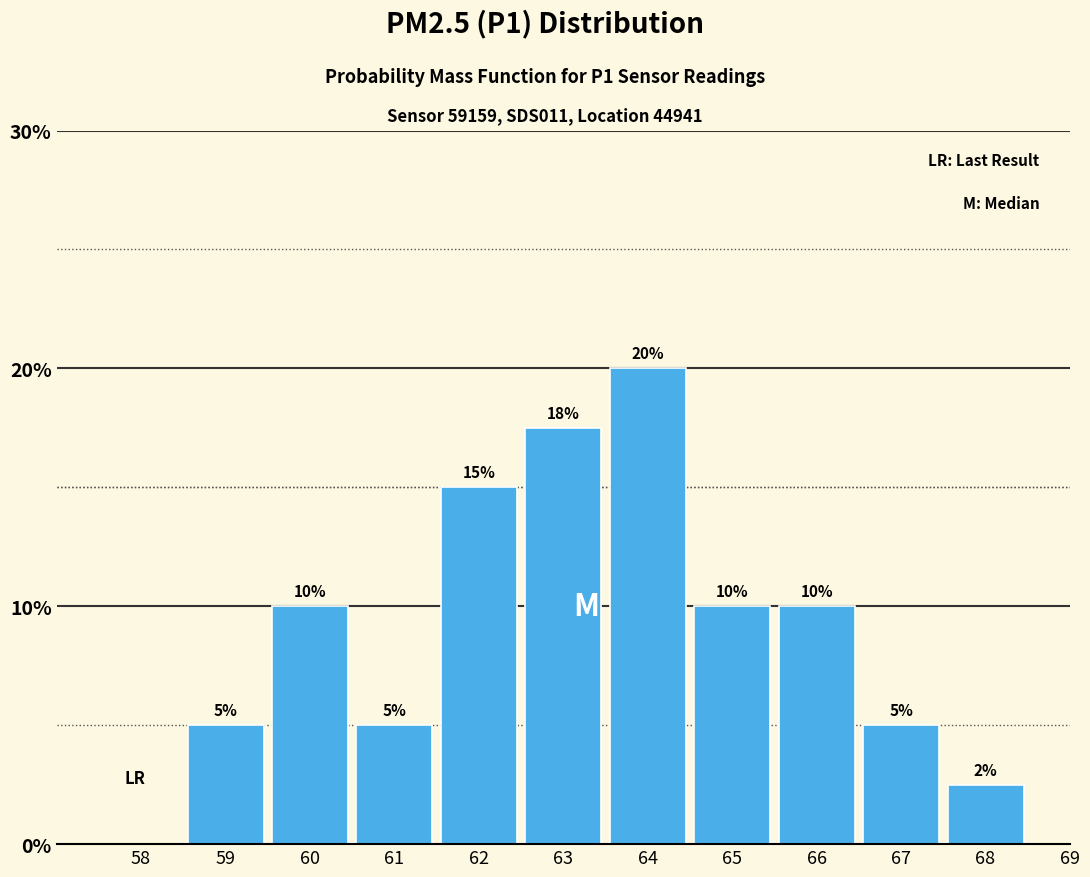

Are the bars horizontal?

No